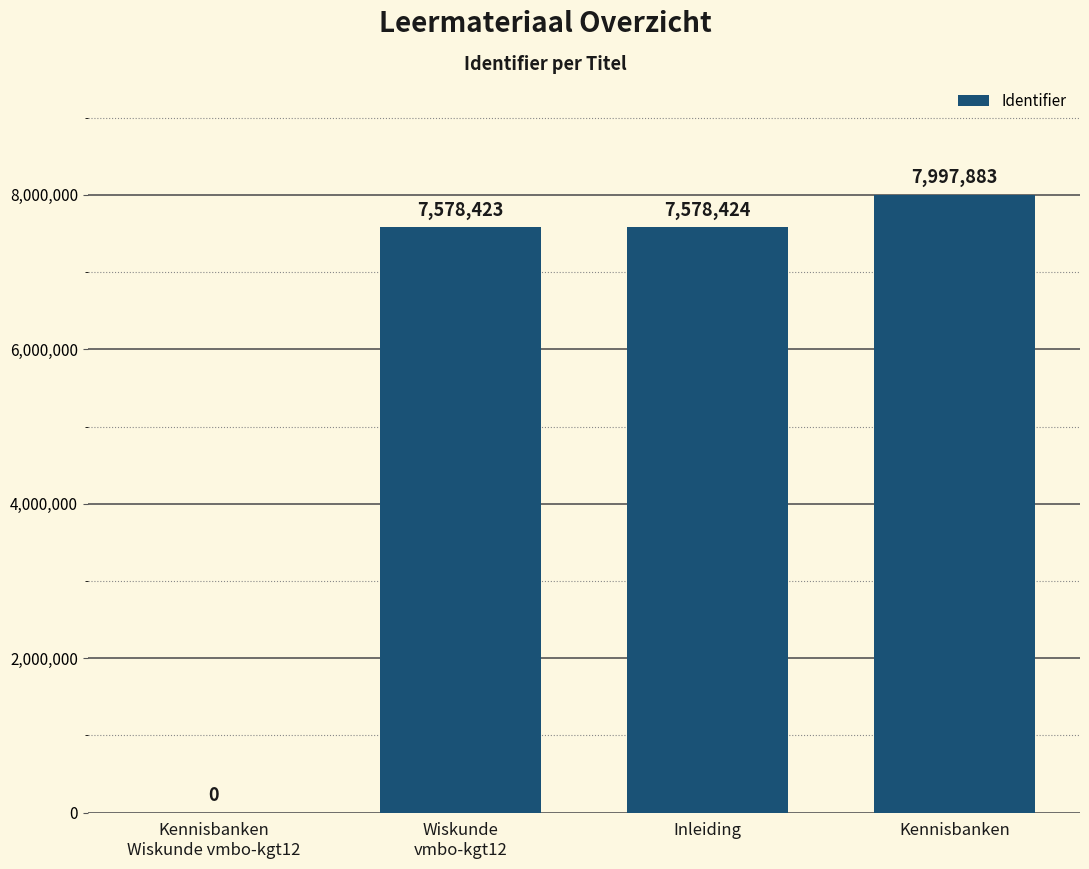

What is the sum of all values?

23154730